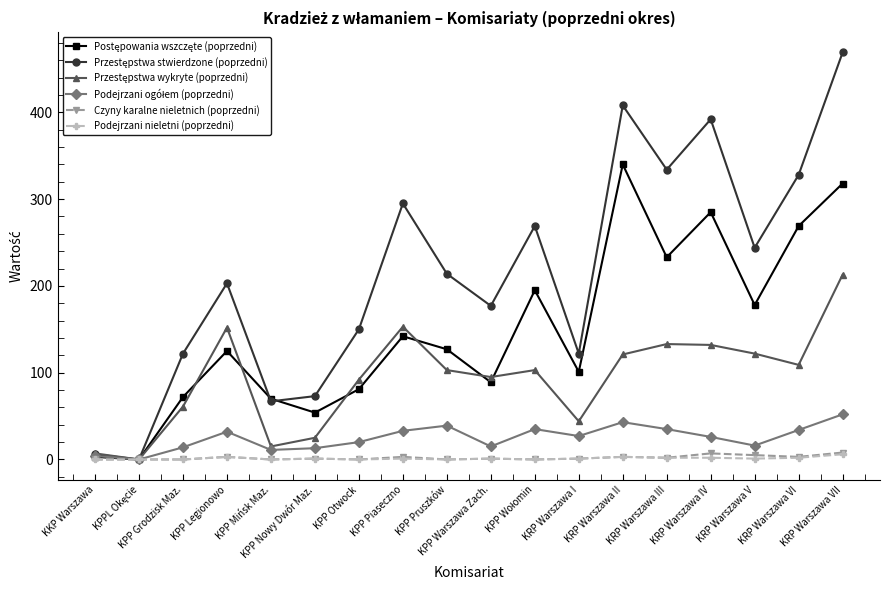

What is the greatest value displayed?

469